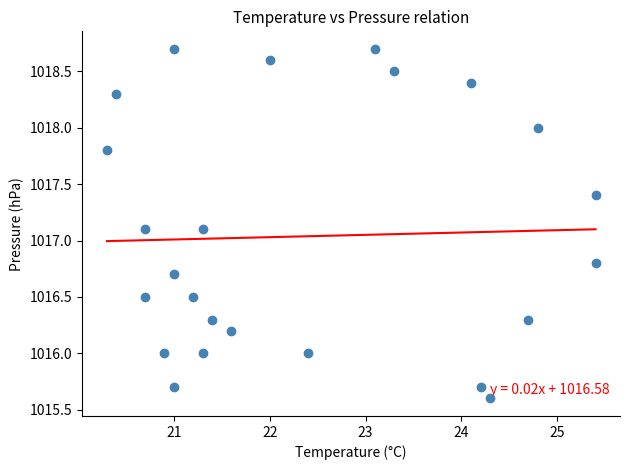

What is the range of Y values (max minus min)?

3.1